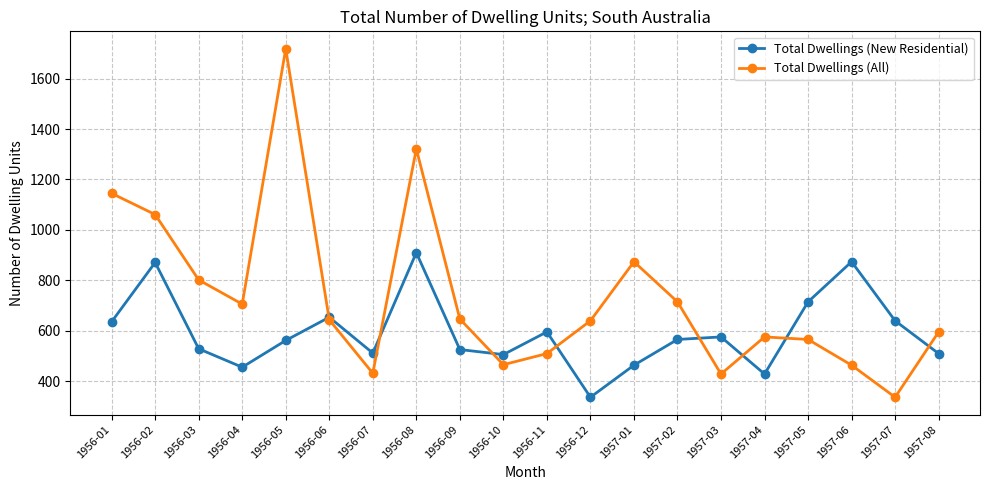

Which series has the largest total across all categories?

Total Dwellings (All)